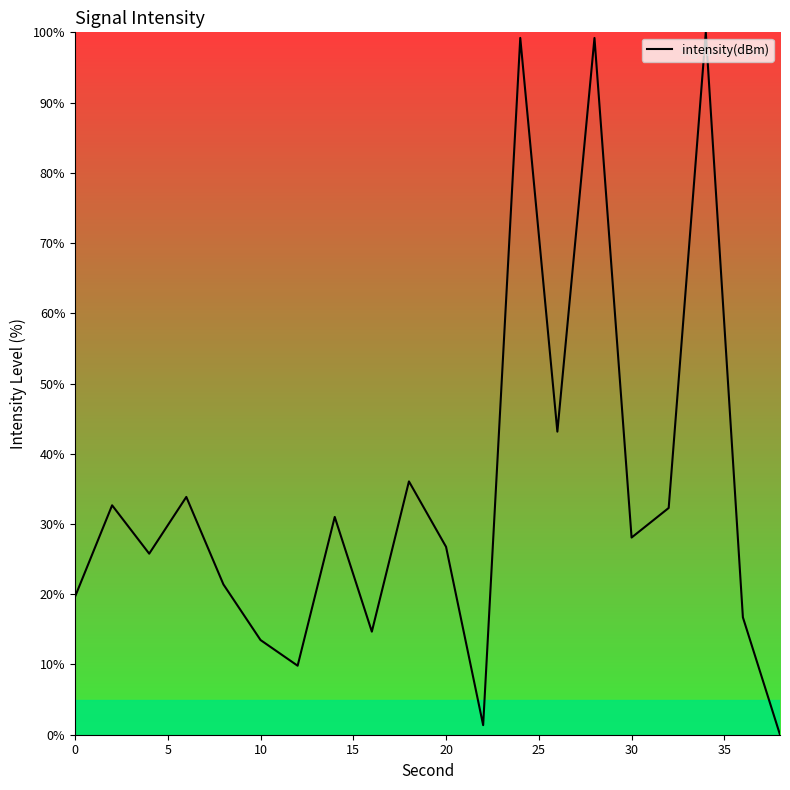

What is the difference between the maximum and minimum values?

100.0